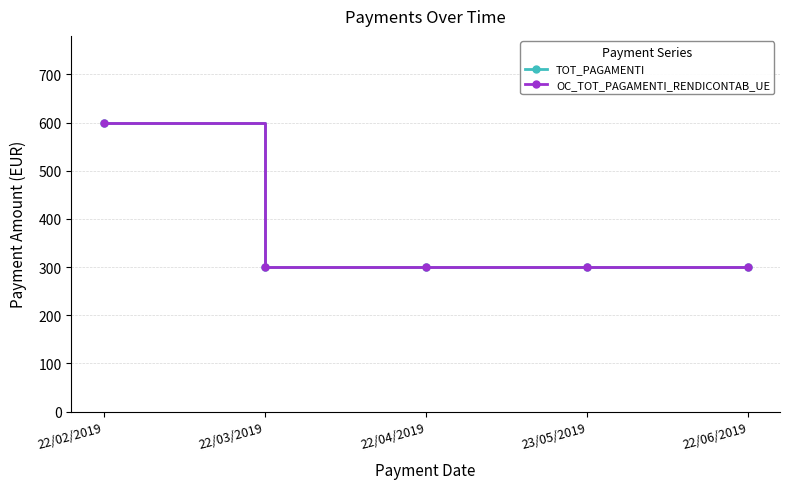

True or false: TOT_PAGAMENTI has a value of 223 at 22/02/2019.

False